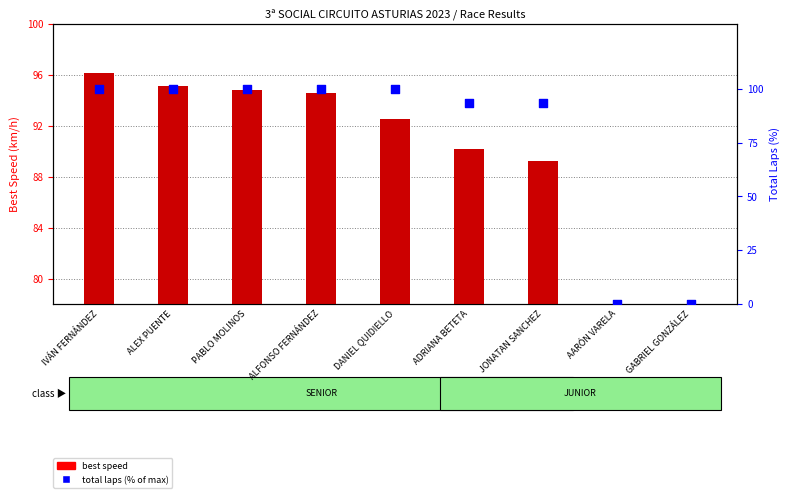

Which series has the widest spread of Y values?

total laps (% of max)